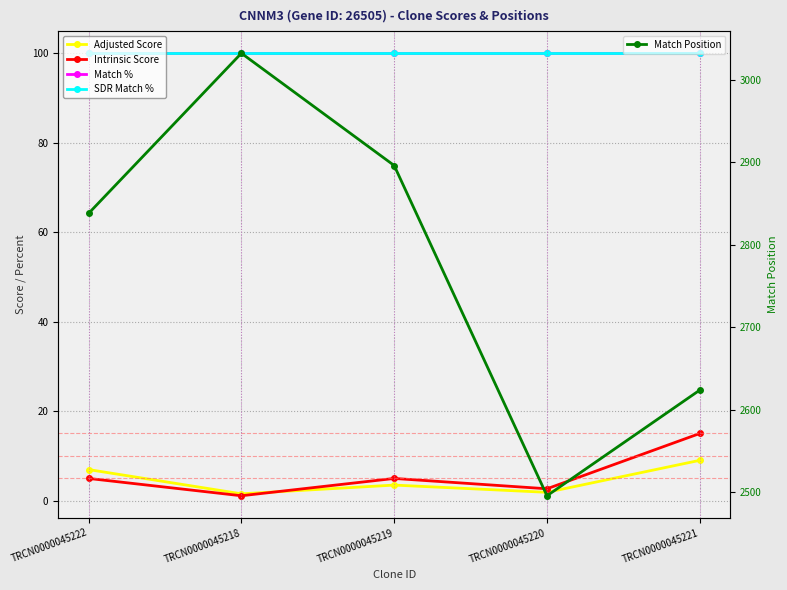

Which series has the largest range (max minus min)?

Match Position